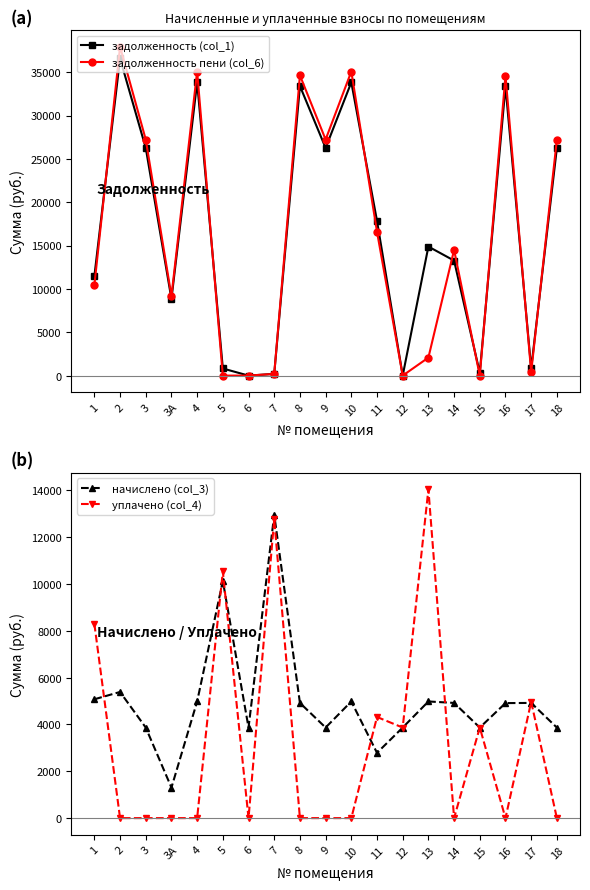

List the labels in order of задолженность пени (col_6) value, smallest first.

5, 6, 12, 15, 7, 17, 13, 3А, 1, 14, 11, 3, 9, 18, 16, 8, 4, 10, 2